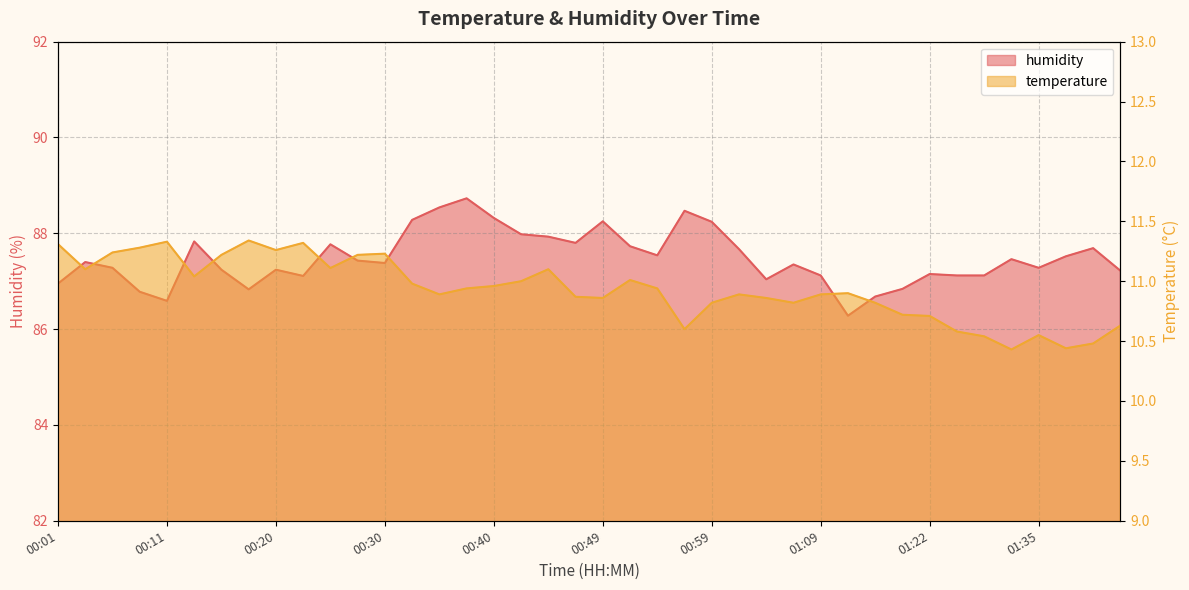

What is the greatest value displayed?

88.7